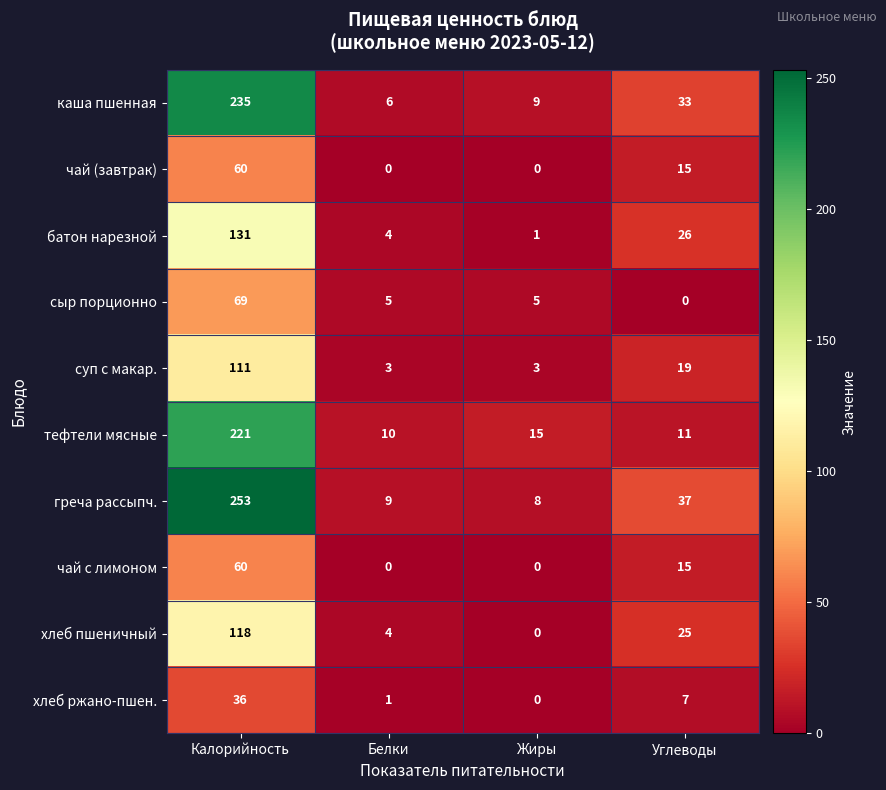

Rank the categories by греча рассыпч. value from highest to lowest.

Калорийность, Углеводы, Белки, Жиры